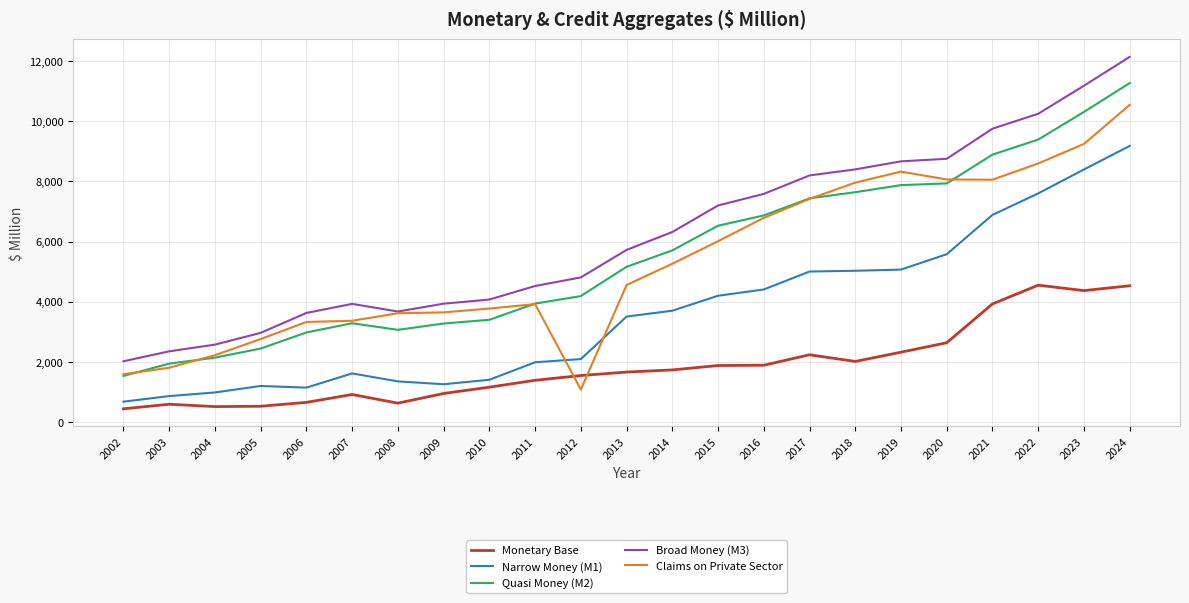

What is the difference between the Narrow Money (M1) values at 2010 and 2024?

7764.0